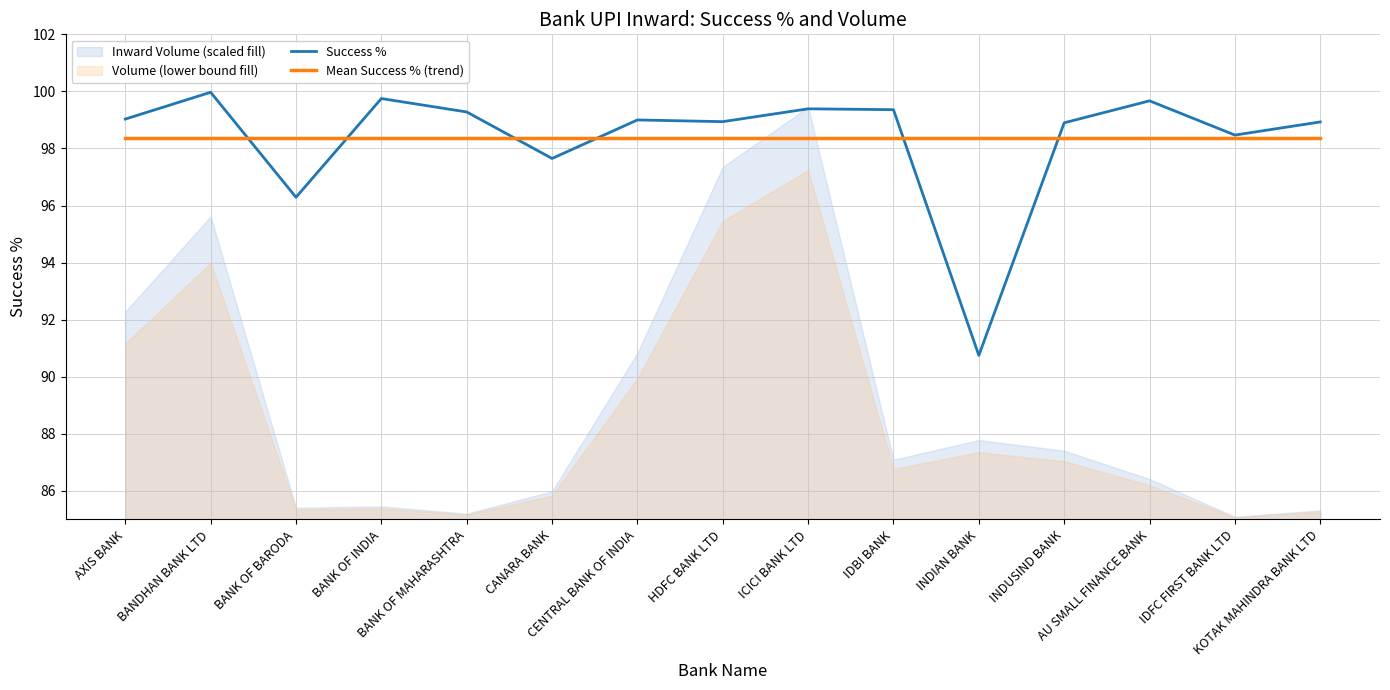

Does the chart display data point markers on the line(s)?

No